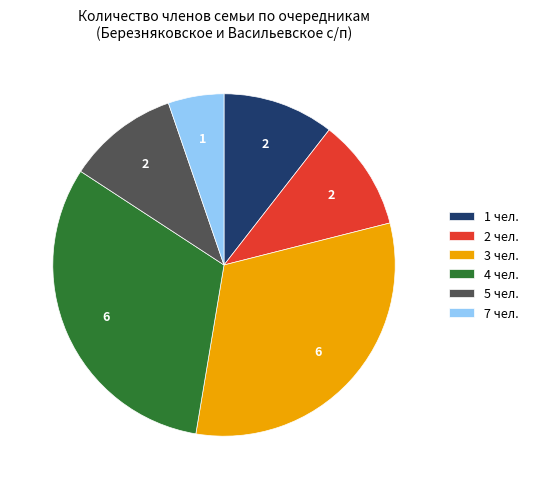

Between 1 чел. and 3 чел., which is larger?

3 чел.